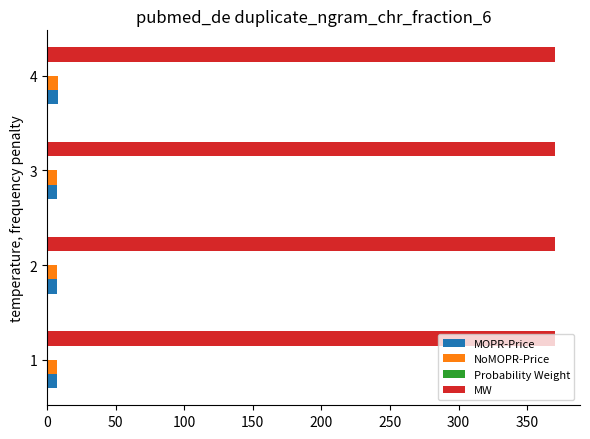

What is the maximum value shown in the chart?

370.0